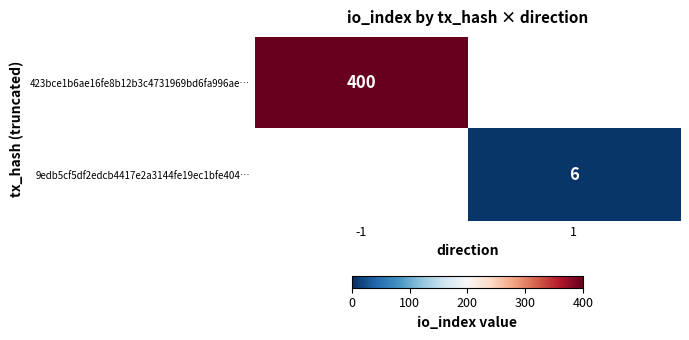

At how many categories does at least one series exceed 20?

1